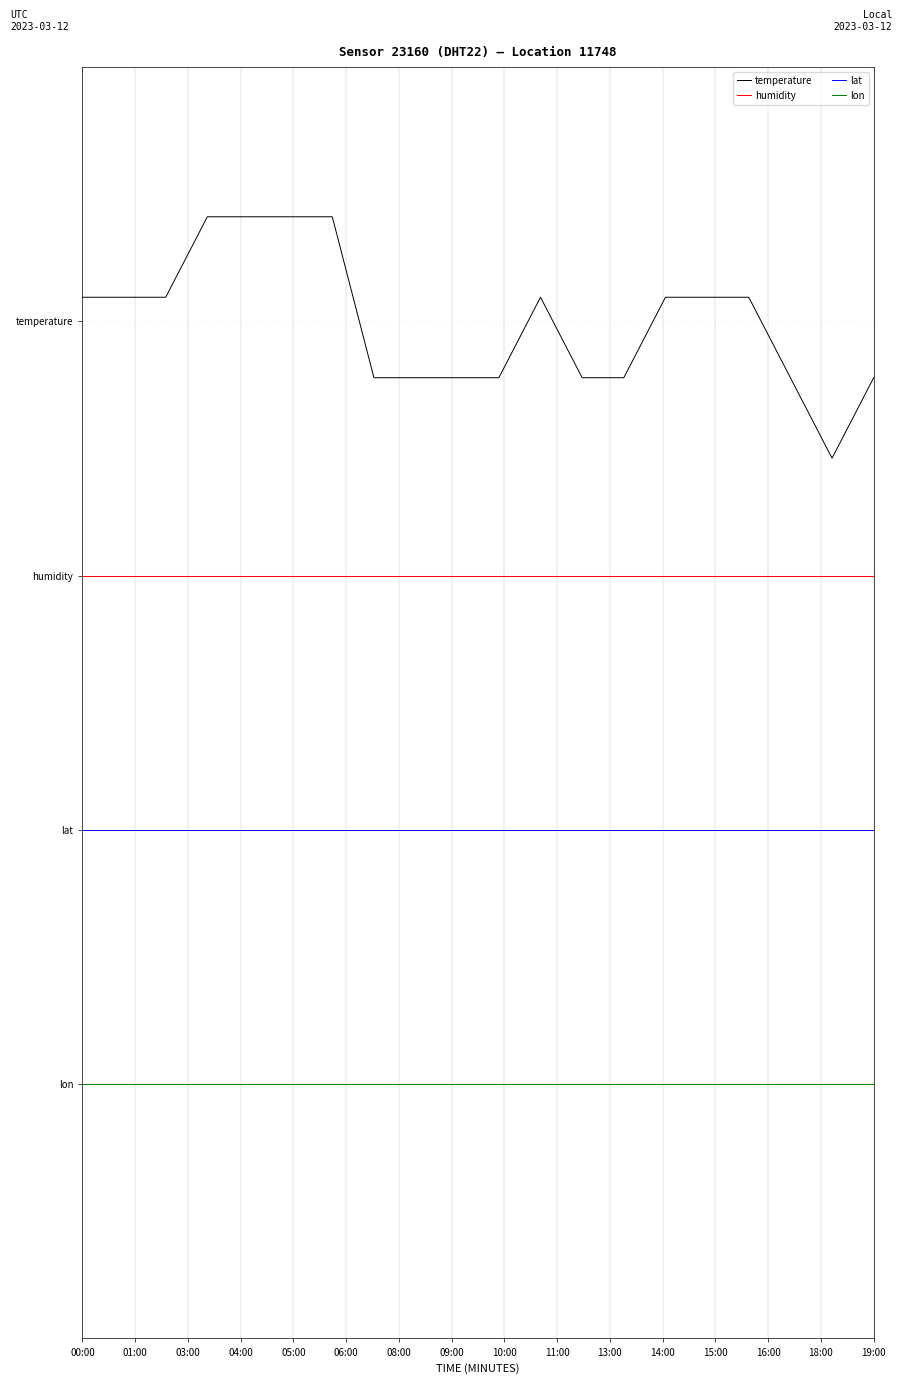

True or false: lat and temperature intersect in this chart.

False